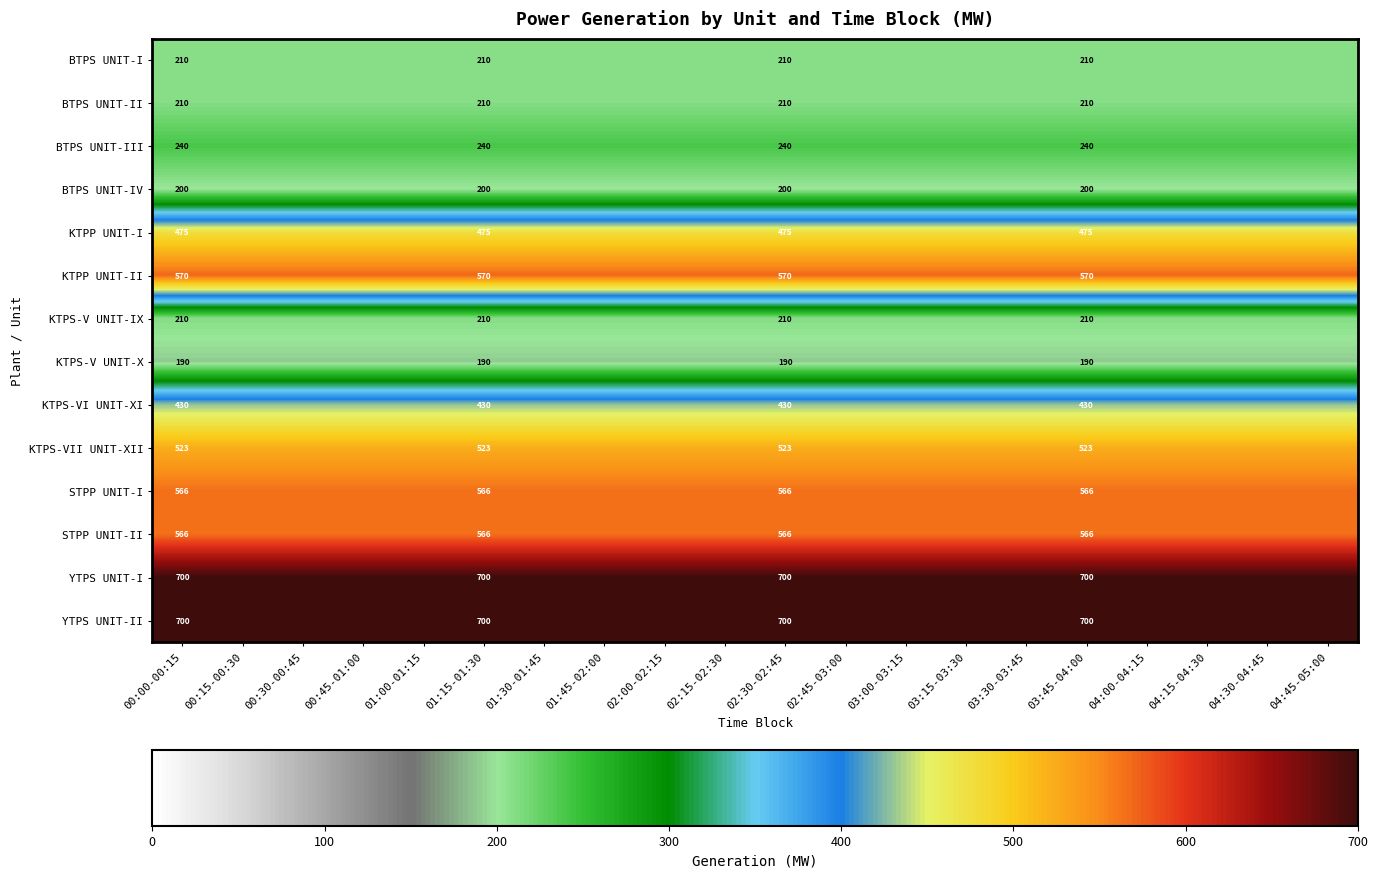

The value of KTPS-VI UNIT-XI at 01:15-01:30 is 430.0. True or false?

True